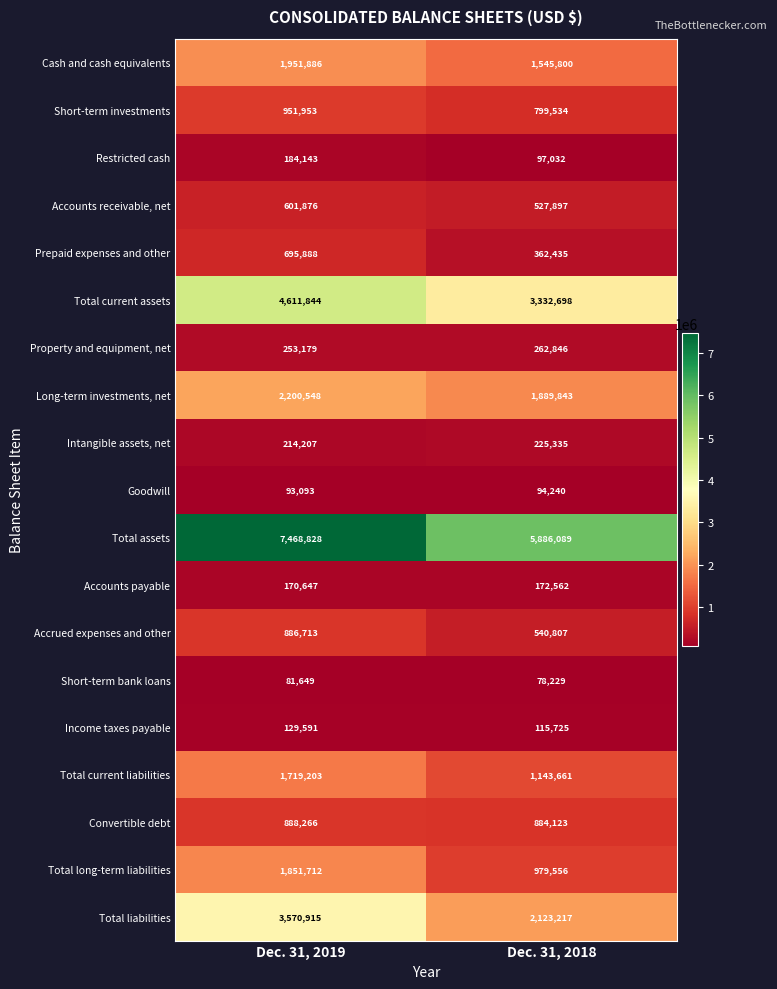

Which series has the widest spread of values?

Total assets